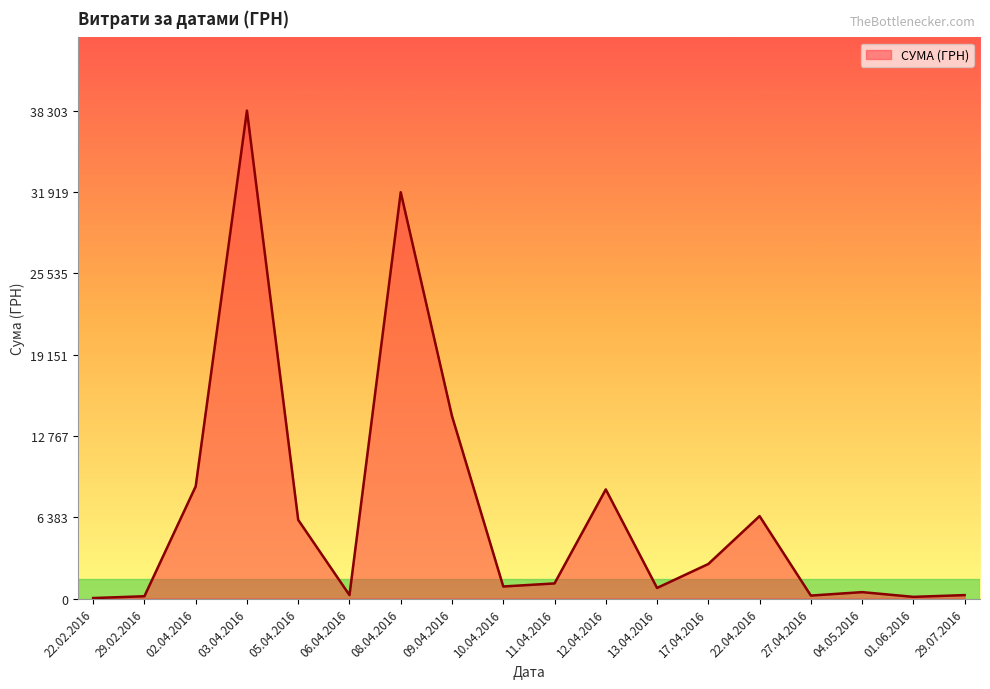

Does the chart have visible grid lines?

No